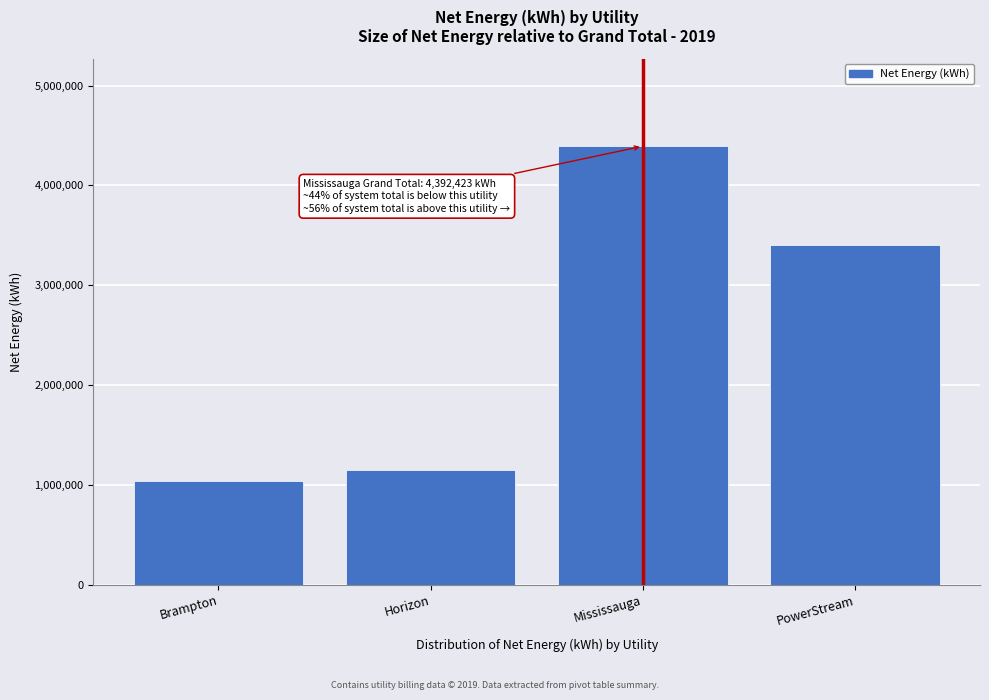

Reading right to left, extract all data points from this chart.

3402056.9	4392423.2	1152273.8	1034536.0